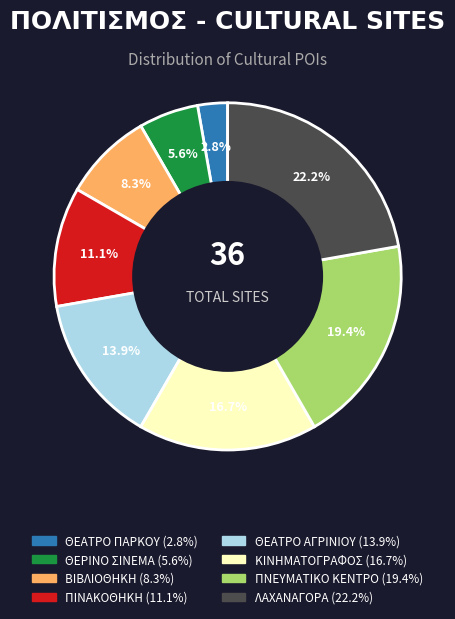

Does any single category account for the majority?

No